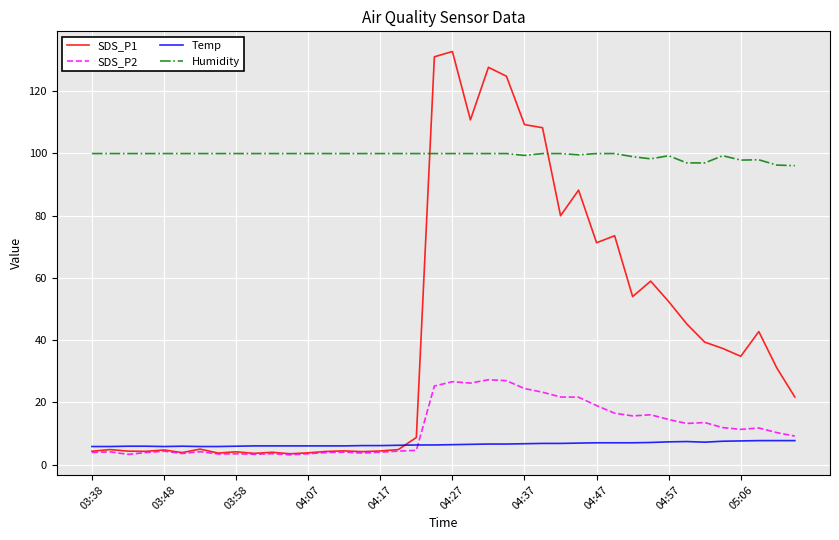

True or false: SDS_P2 and Humidity cross at least once.

False